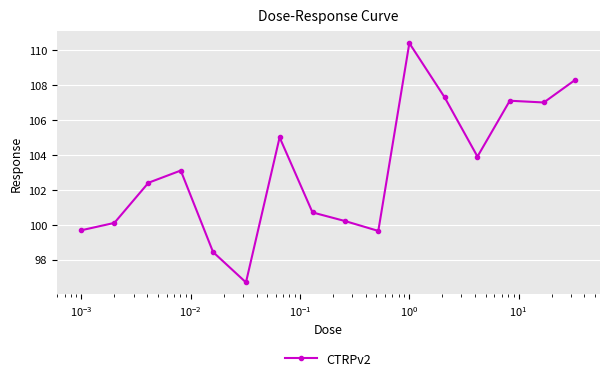

How many lines are shown in the chart?

1